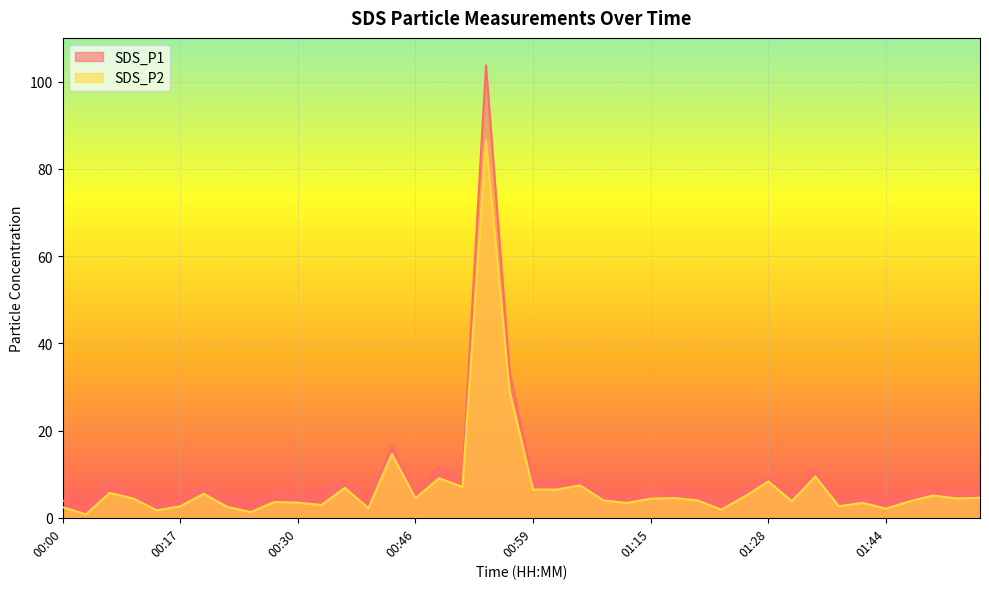

True or false: SDS_P2 and SDS_P1 intersect in this chart.

False